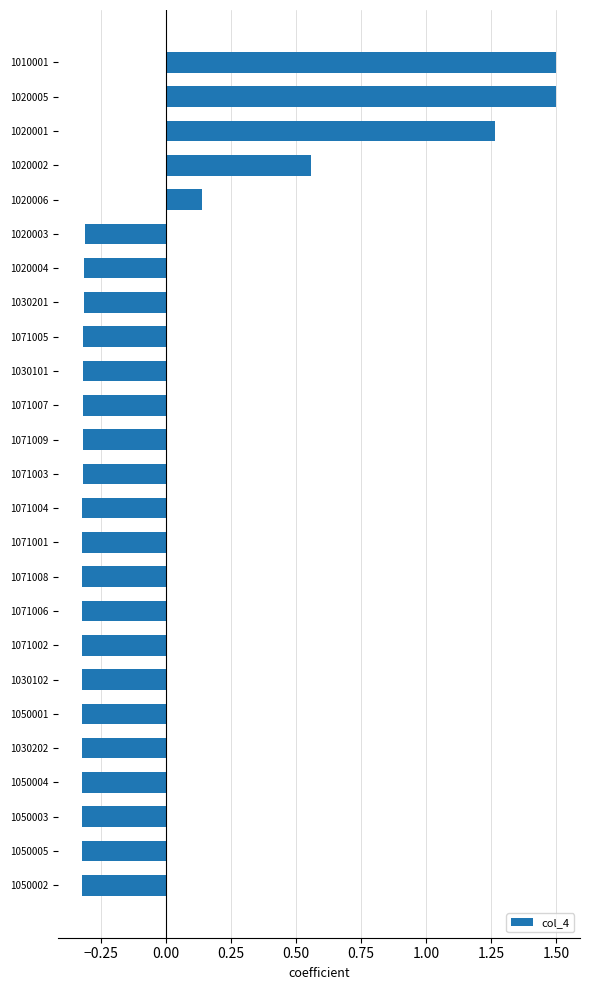

How many bars are there in total?

25